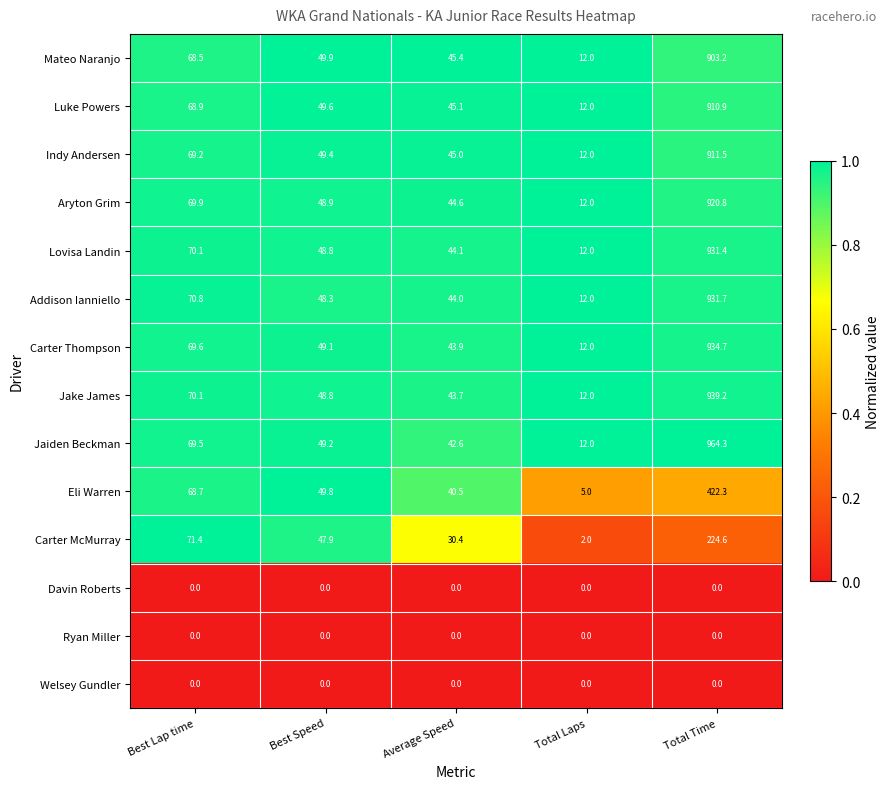

At how many categories does at least one series exceed 0?

5